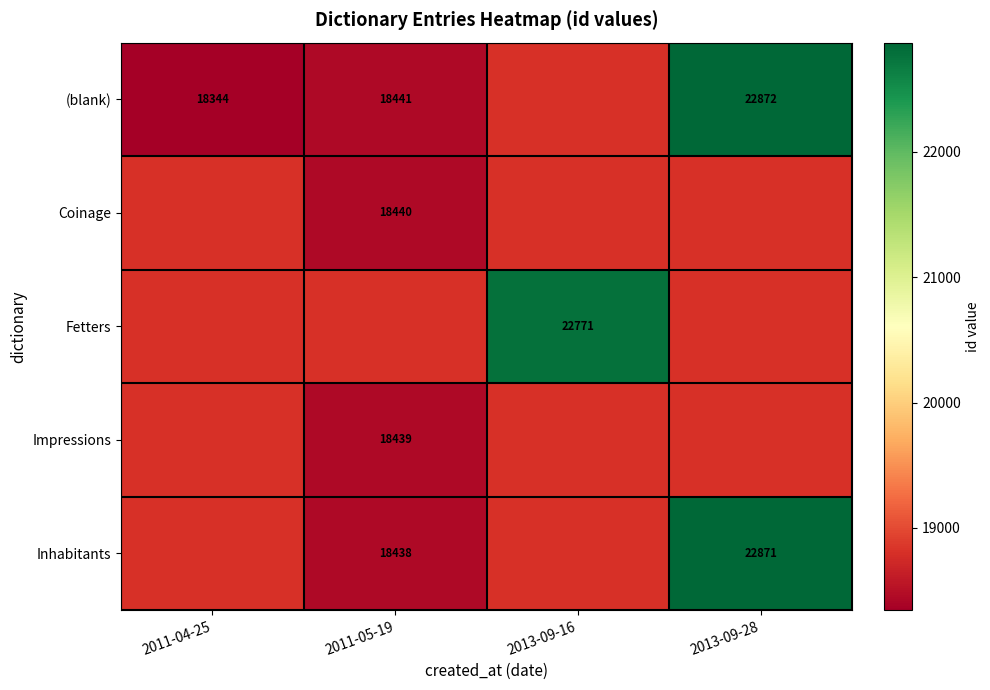

Is it true that Fetters equals 15516 at 2013-09-16?

False